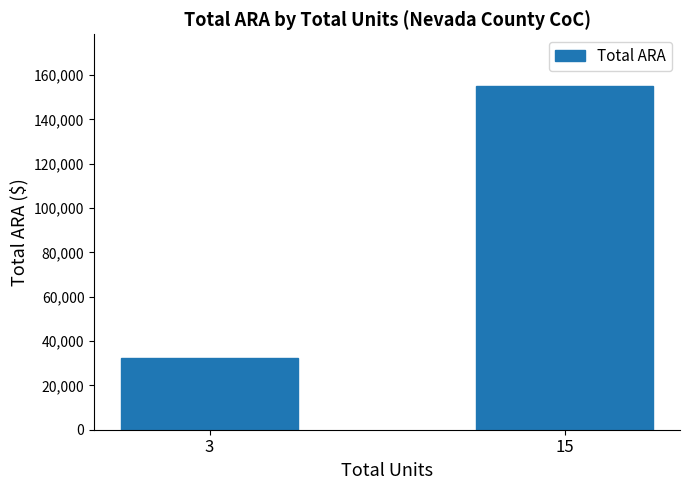

Rank the categories by value from lowest to highest.

3, 15